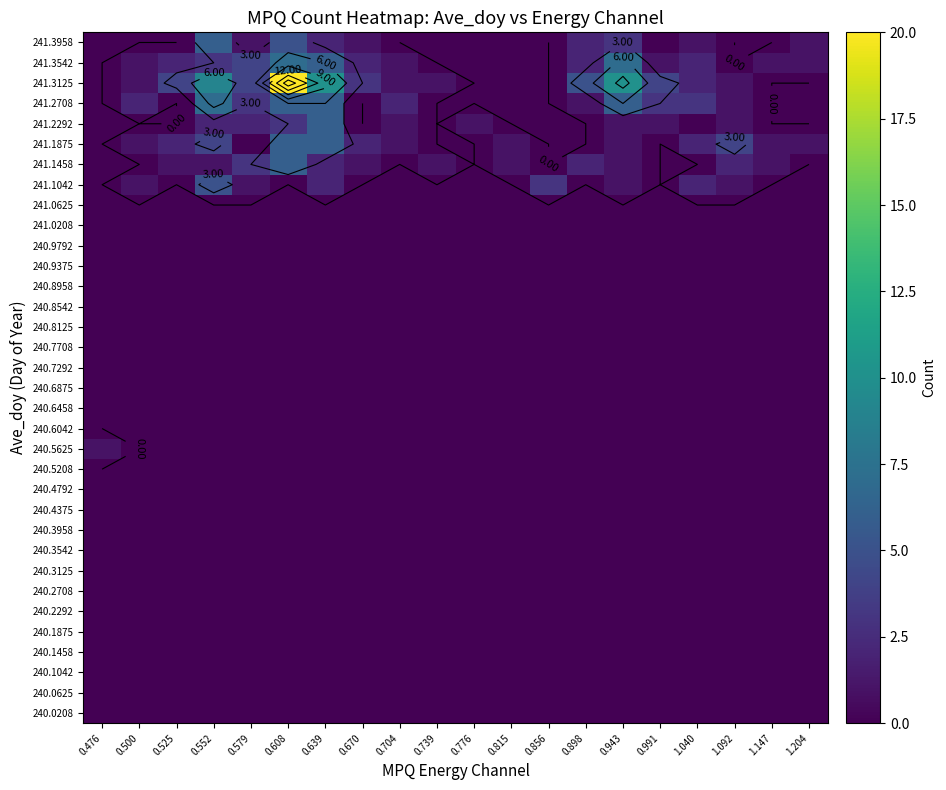

At which label does 240.6042 reach its peak?

0.476